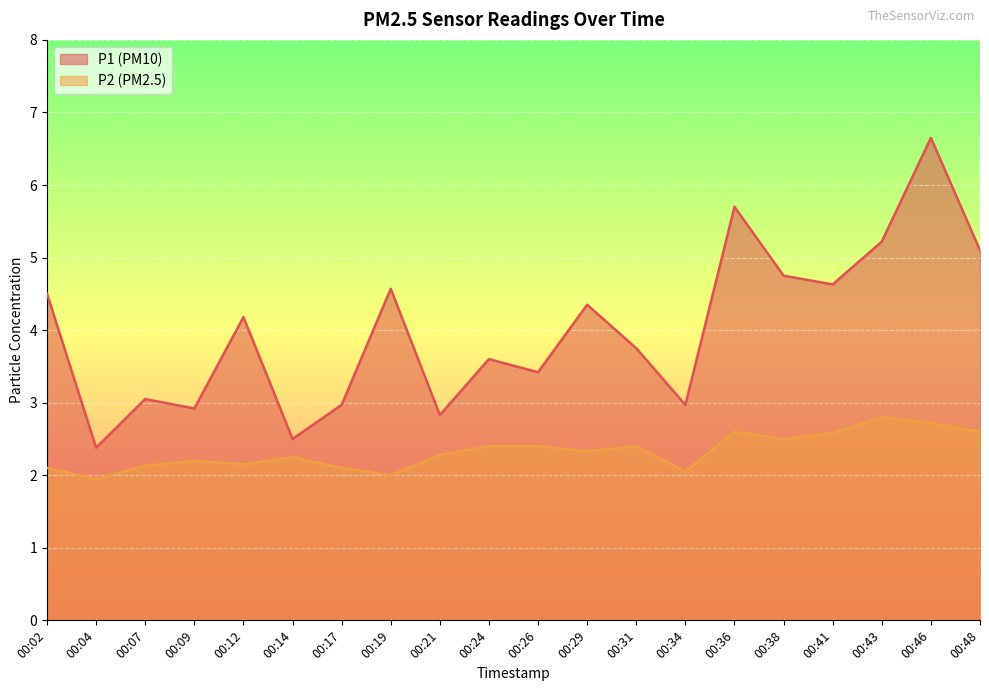

What is the average value of the P2 series?

2.3